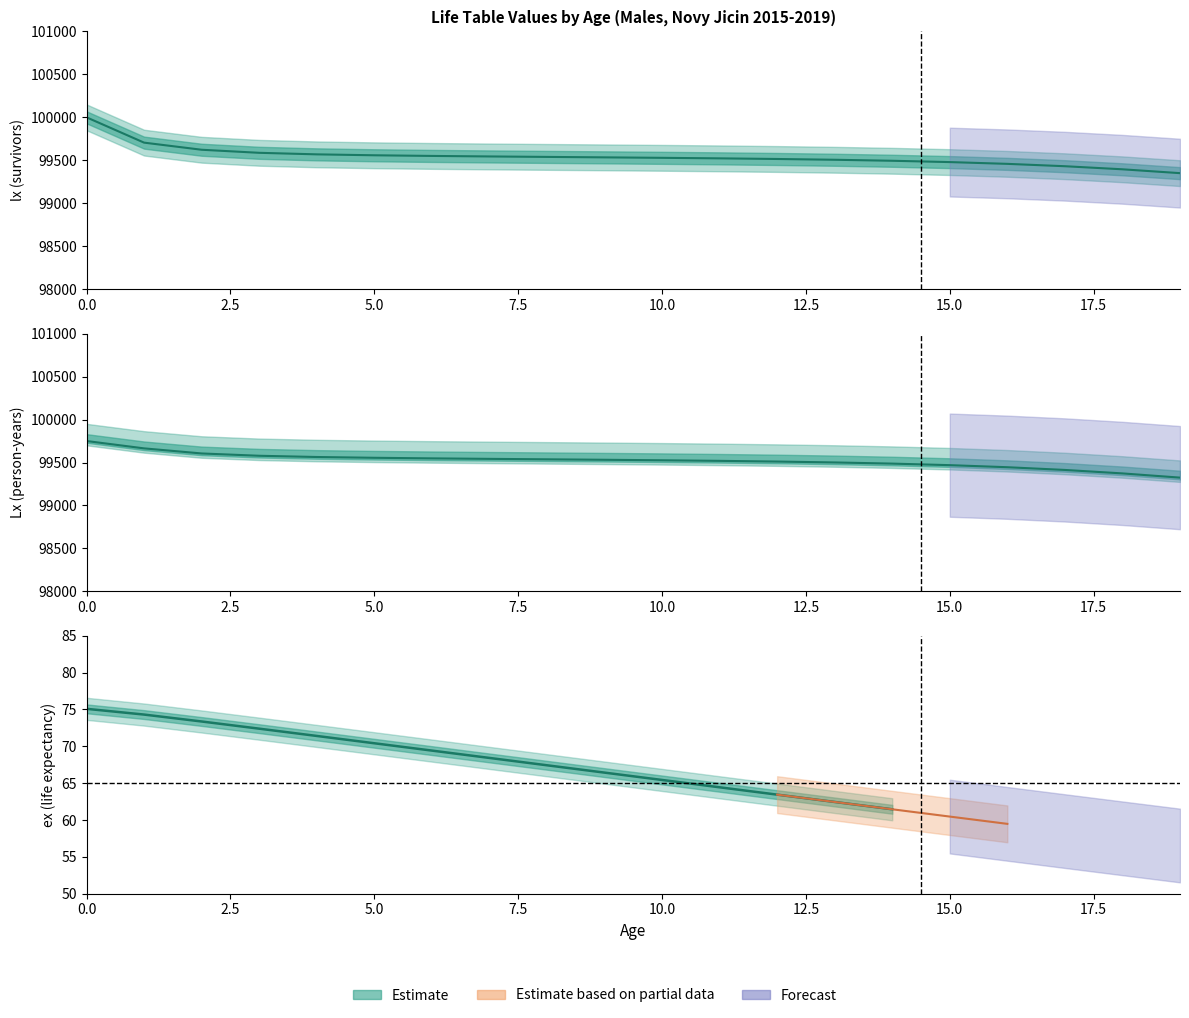

What is the sum of the Lx values at 3 and 4?

199142.4